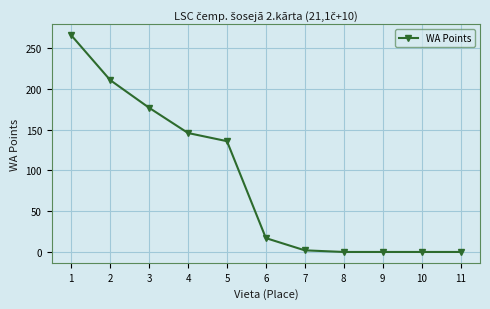

Is this an area chart (filled region under the line)?

No